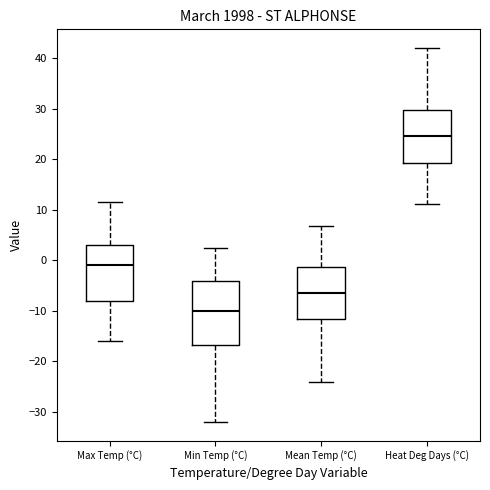

Reading left to right, transcribe this box plot: for each box, give where its median line is, the range the box spans, and where its two whiskers end, as read against the y-axis. The values are not printed on the chart, so give them approximately, as read against the axis.

Max Temp (°C): median -1, box -8 to 3, whiskers -16 to 12
Min Temp (°C): median -10, box -17 to -4, whiskers -32 to 3
Mean Temp (°C): median -6, box -12 to -1, whiskers -24 to 7
Heat Deg Days (°C): median 25, box 19 to 30, whiskers 11 to 42